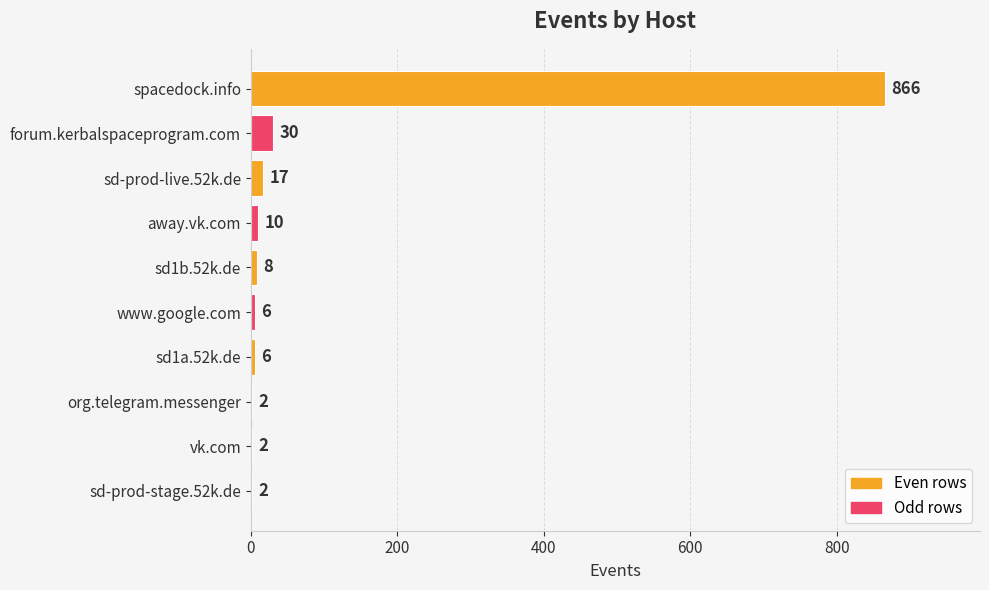

Are the bars horizontal?

Yes